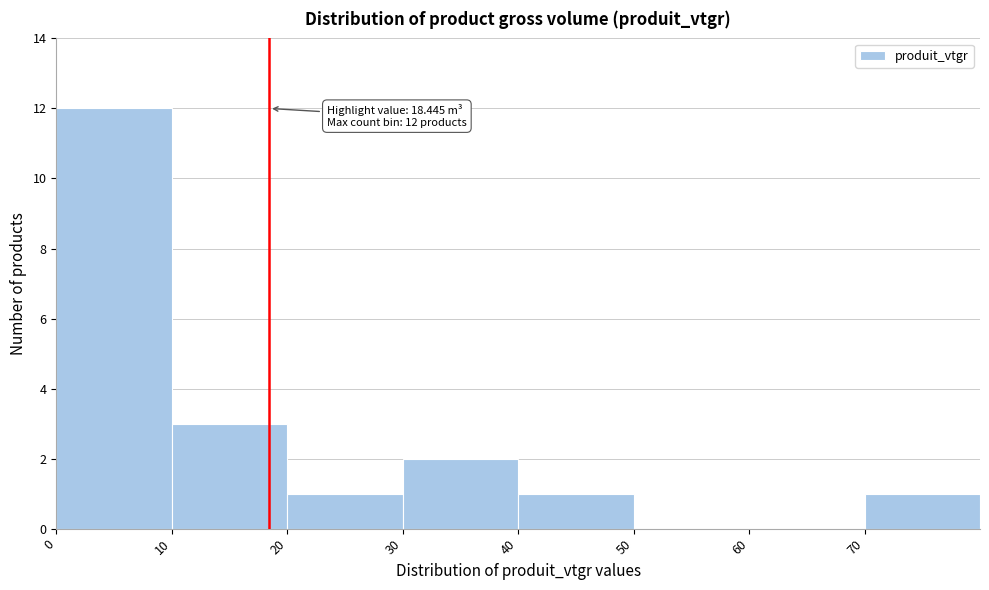

Over which range of the x-axis is the bar tallest?

0 to 10